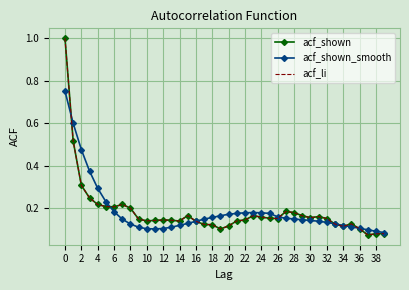

Reading left to right, transcribe all the data shown in this chart.

acf_shown: 1.0	0.5	0.3	0.2	0.2	0.2	0.2	0.2	0.2	0.1	0.1	0.1	0.1	0.1	0.1	0.2	0.1	0.1	0.1	0.1	0.1	0.1	0.1	0.2	0.2	0.2	0.2	0.2	0.2	0.2	0.2	0.2	0.2	0.1	0.1	0.1	0.1	0.1	0.1	0.1
acf_shown_smooth: 0.8	0.6	0.5	0.4	0.3	0.2	0.2	0.1	0.1	0.1	0.1	0.1	0.1	0.1	0.1	0.1	0.1	0.1	0.2	0.2	0.2	0.2	0.2	0.2	0.2	0.2	0.2	0.2	0.1	0.1	0.1	0.1	0.1	0.1	0.1	0.1	0.1	0.1	0.1	0.1
acf_li: 1.0	0.5	0.3	0.2	0.2	0.2	0.2	0.2	0.2	0.1	0.1	0.1	0.1	0.1	0.1	0.2	0.1	0.1	0.1	0.1	0.1	0.1	0.1	0.2	0.2	0.2	0.2	0.2	0.2	0.2	0.2	0.2	0.2	0.1	0.1	0.1	0.1	0.1	0.1	0.1